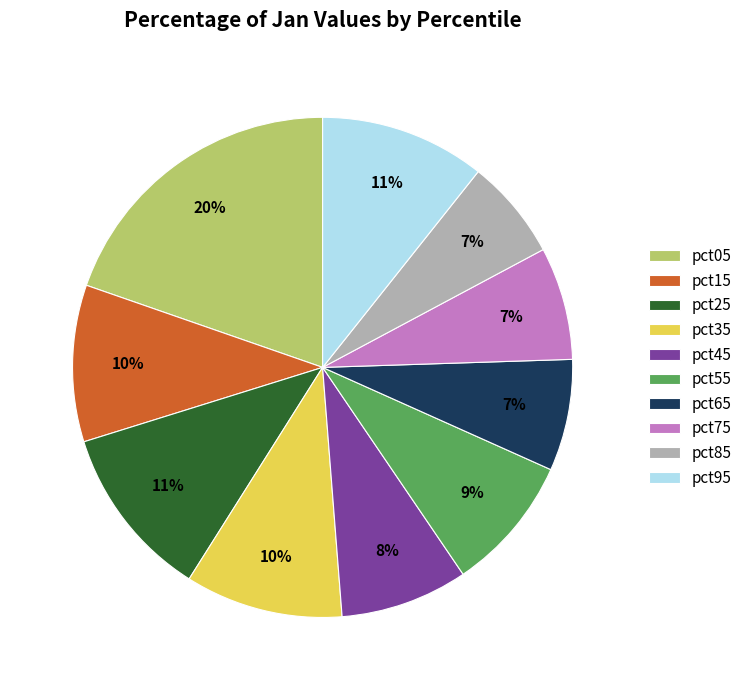

Is there a majority slice in this chart?

No